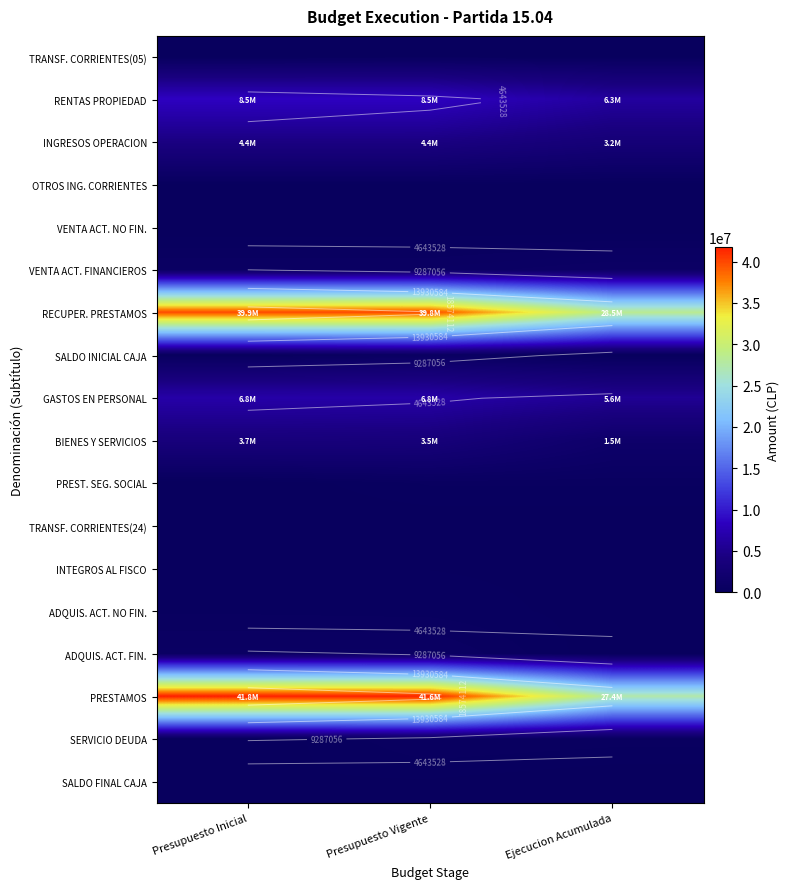

Rank the categories by BIENES Y SERVICIOS value from lowest to highest.

Ejecucion Acumulada, Presupuesto Vigente, Presupuesto Inicial